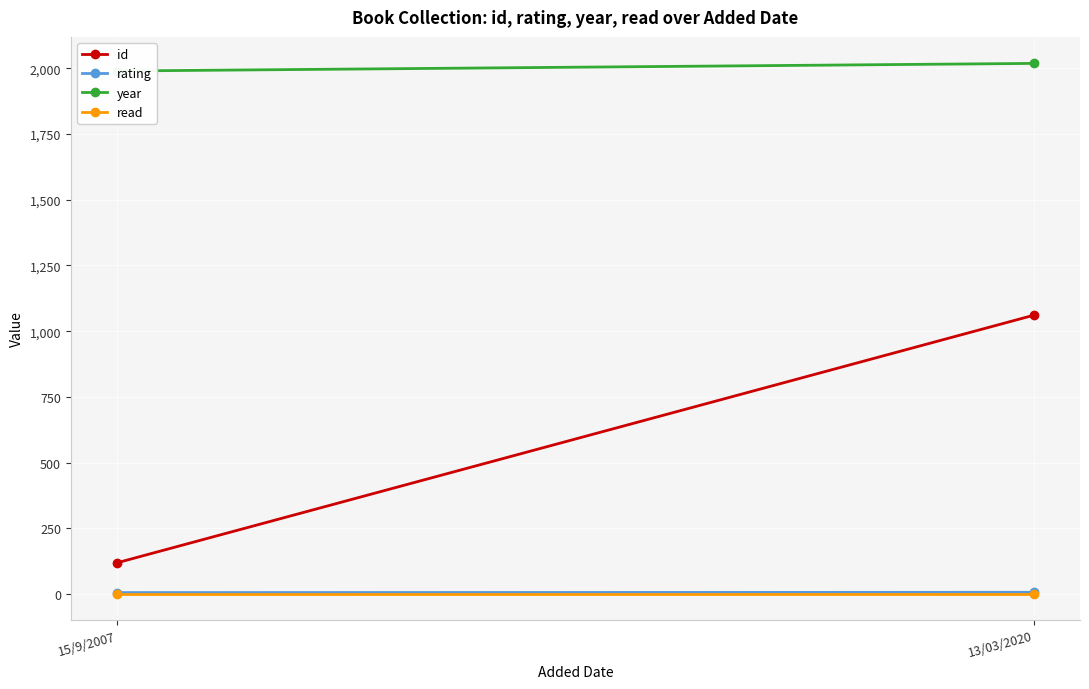

How many lines are shown in the chart?

4